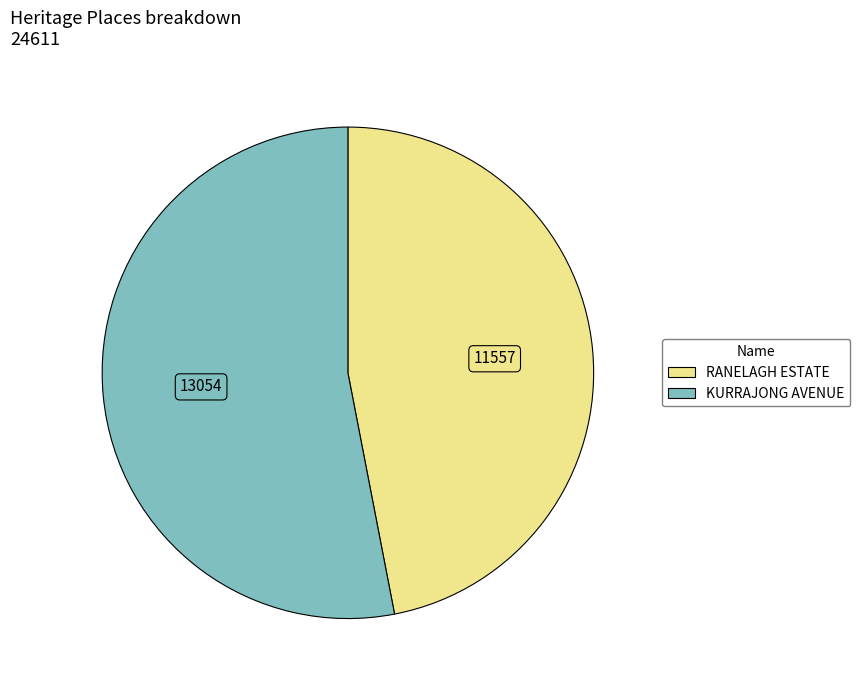

The RANELAGH ESTATE slice represents 47% of the pie. True or false?

True